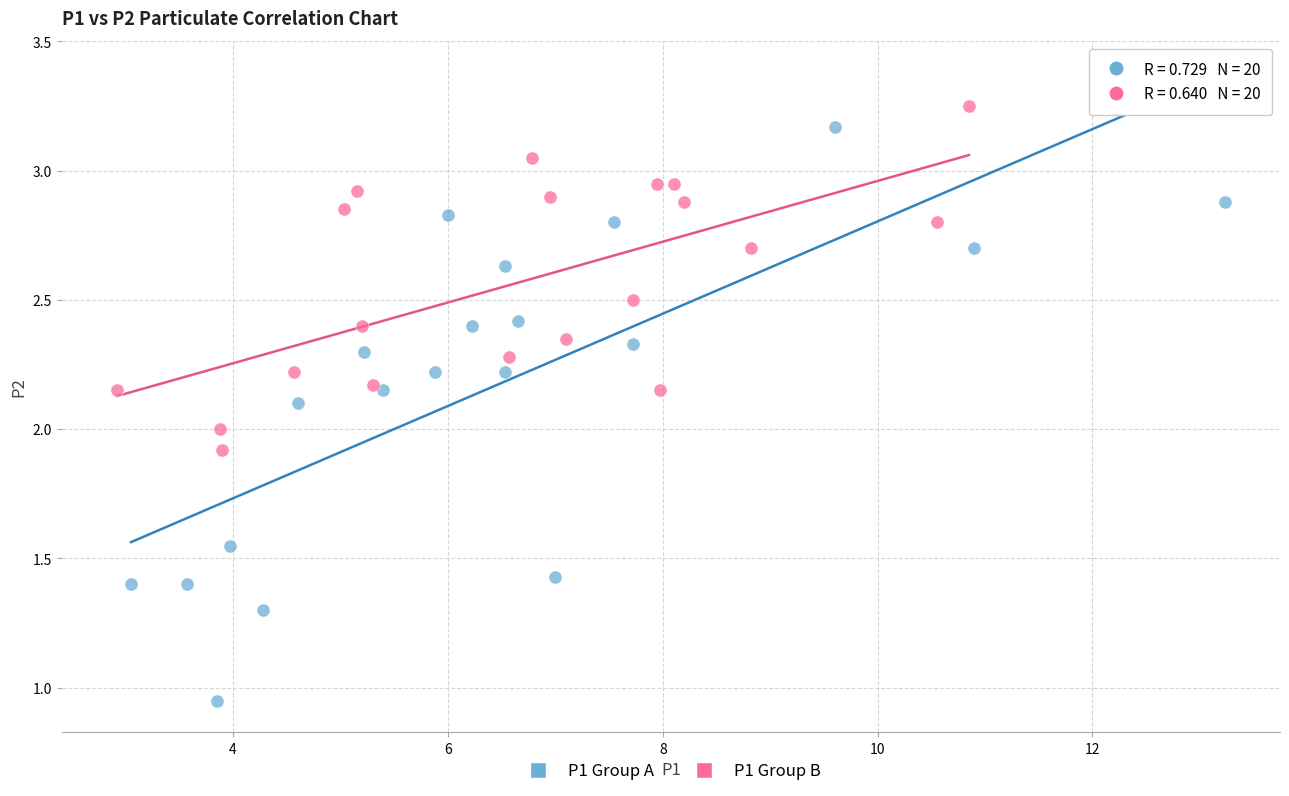

Which series has the widest spread of Y values?

P1 Group A